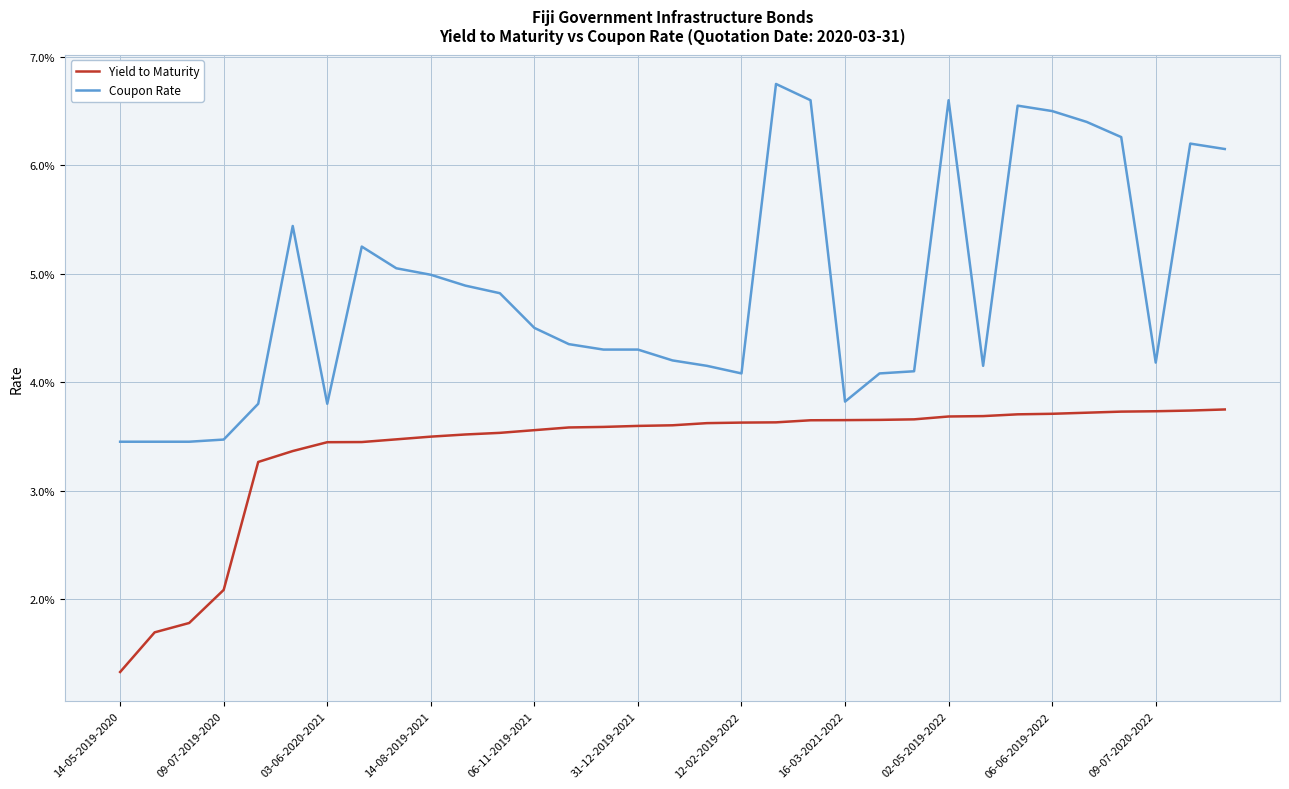

At which label does Coupon Rate reach its peak?

19